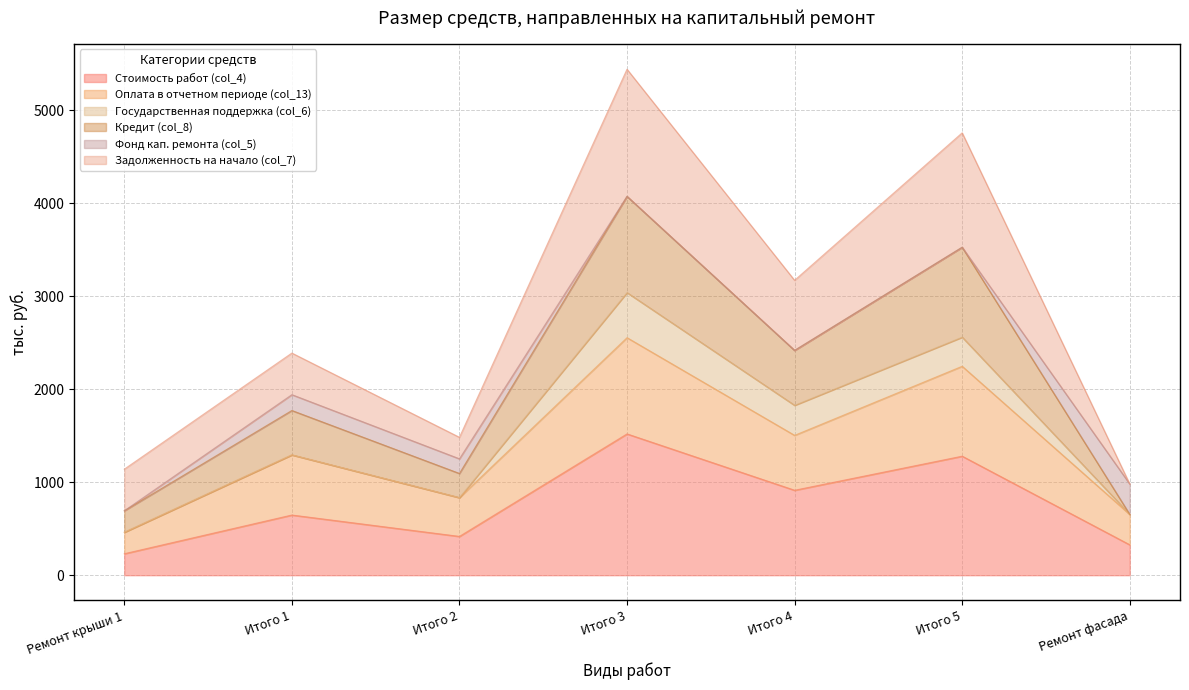

What is the total value across all series at Итого 4?

3170.9